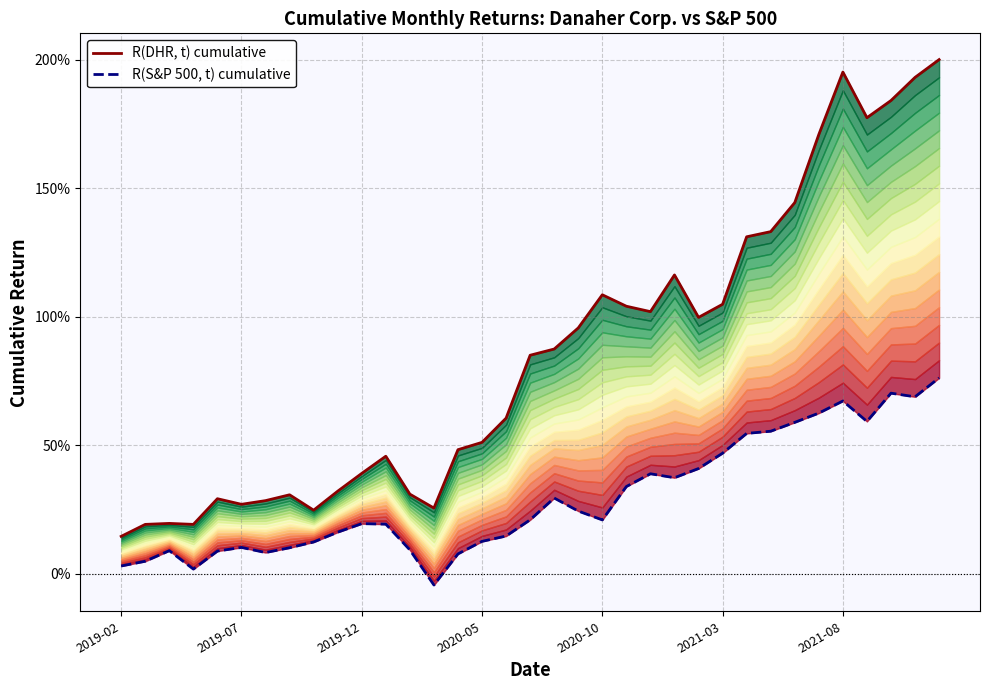

How many negative values does the R(S&P 500, t) cumulative series have?

1